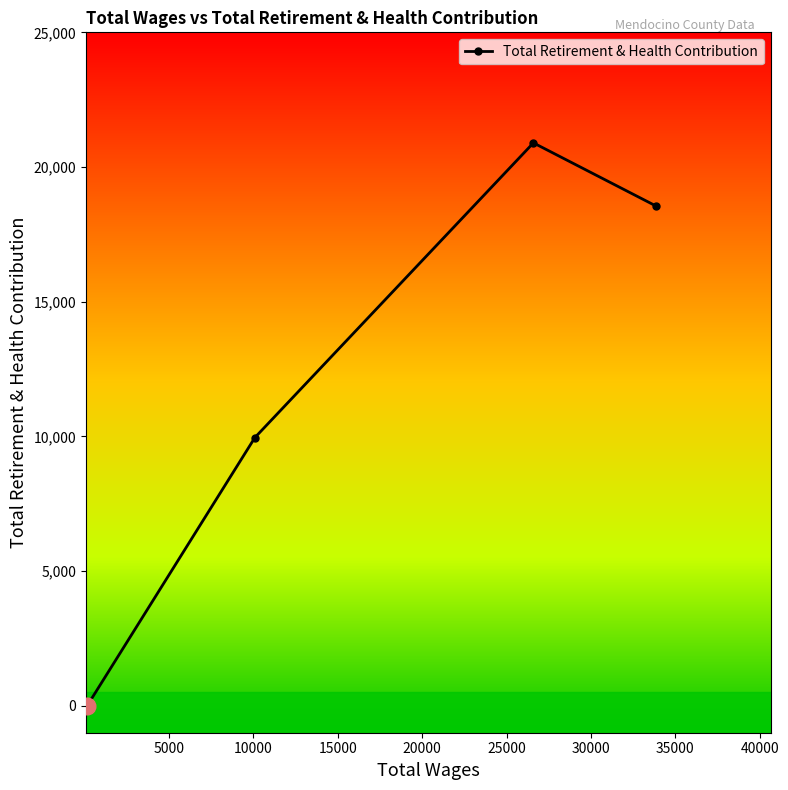

True or false: the data has more than 1 interior local peaks.

False